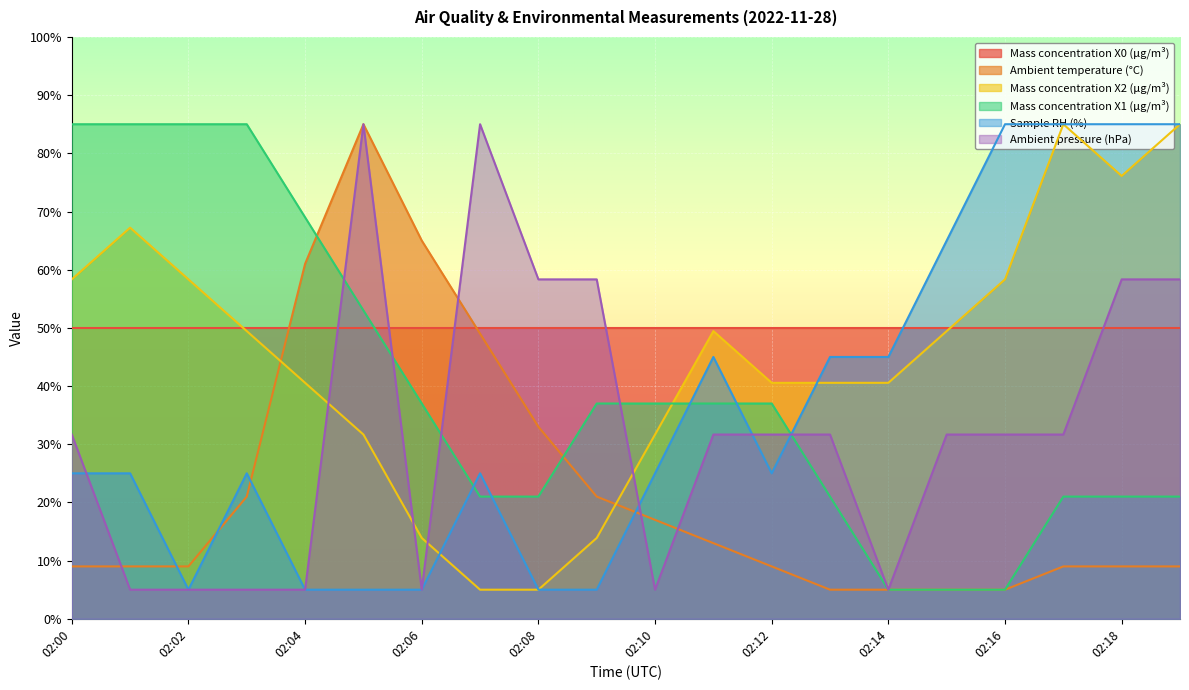

Is the value of Mass concentration X1 (μg/m³) at 02:07 greater than the value of Sample RH (%) at 02:18?

No